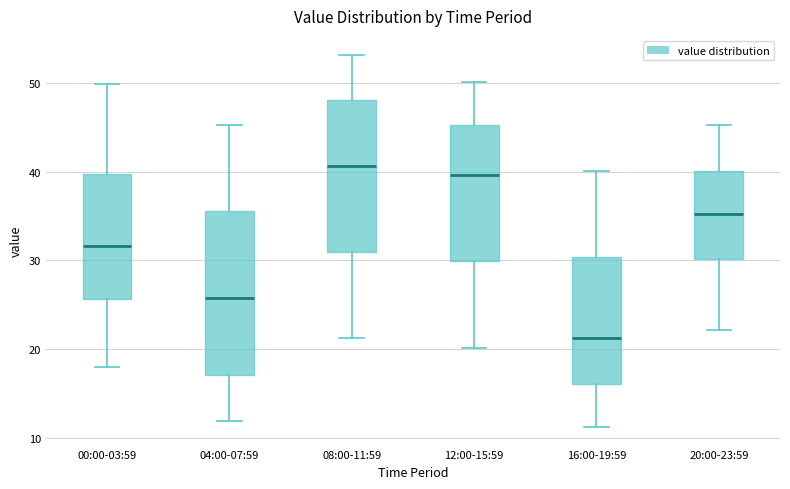

Where does the upper whisker of the box for 04:00-07:59 end on the y-axis? The values are not printed on the chart, so give them approximately, as read against the axis.

45